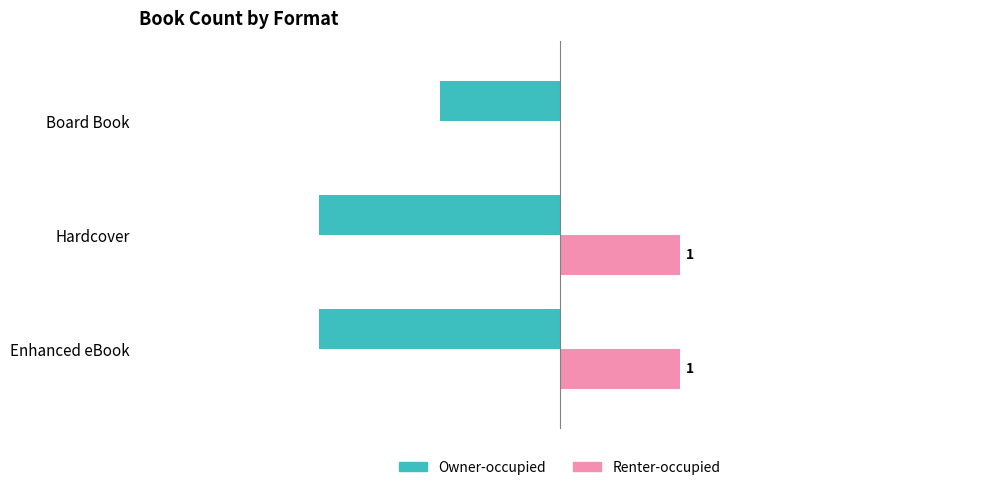

At which label does Owner-occupied reach its peak?

Board Book